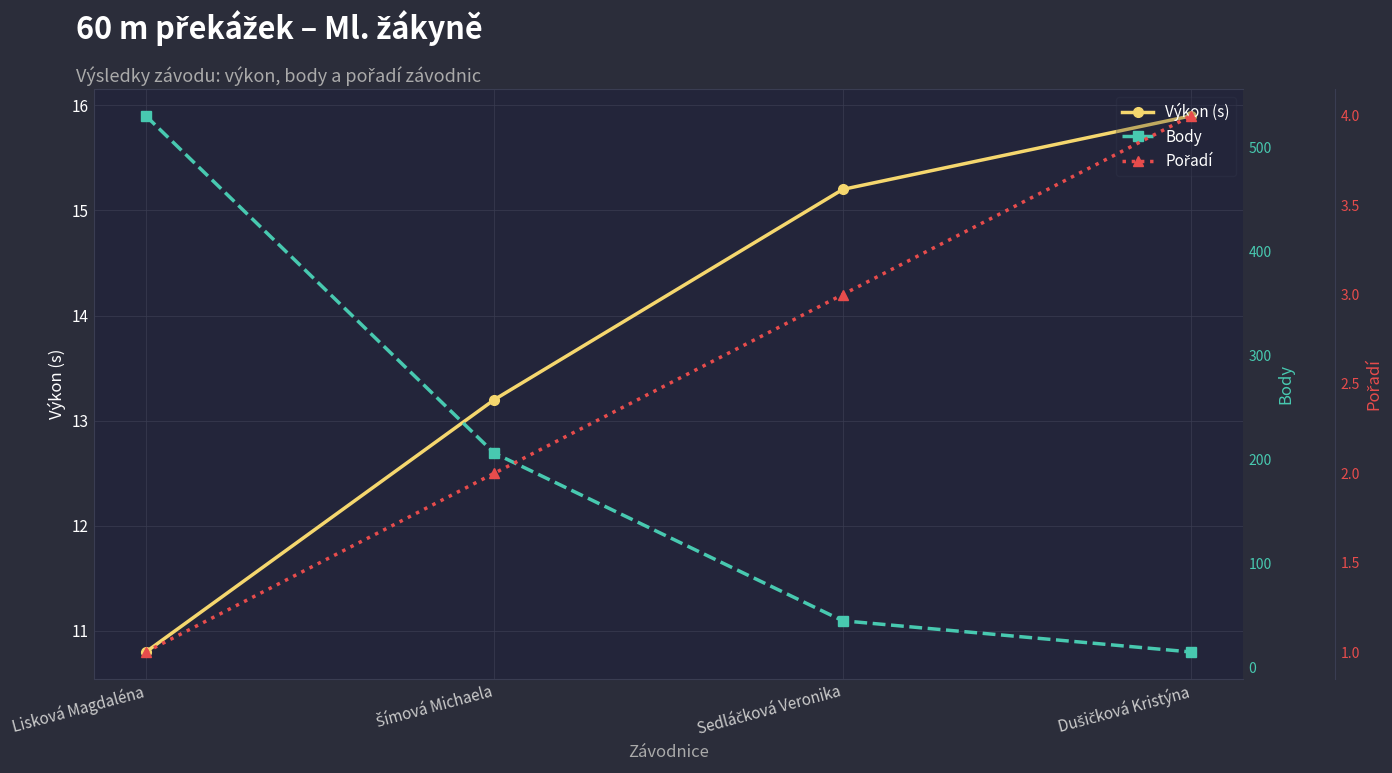

Which series has the largest total across all categories?

Body